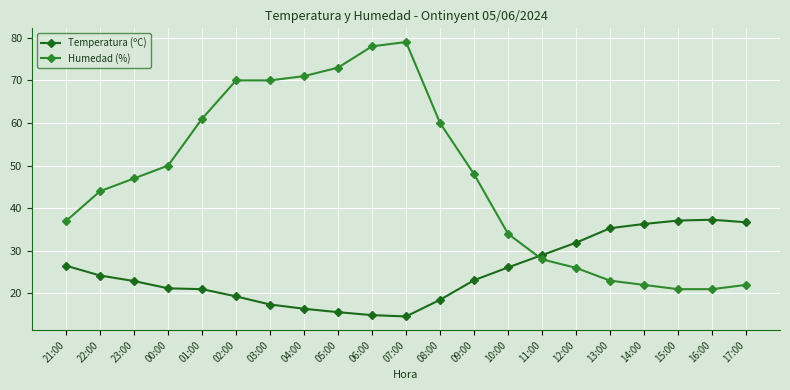

What is the minimum value shown in the chart?

14.6